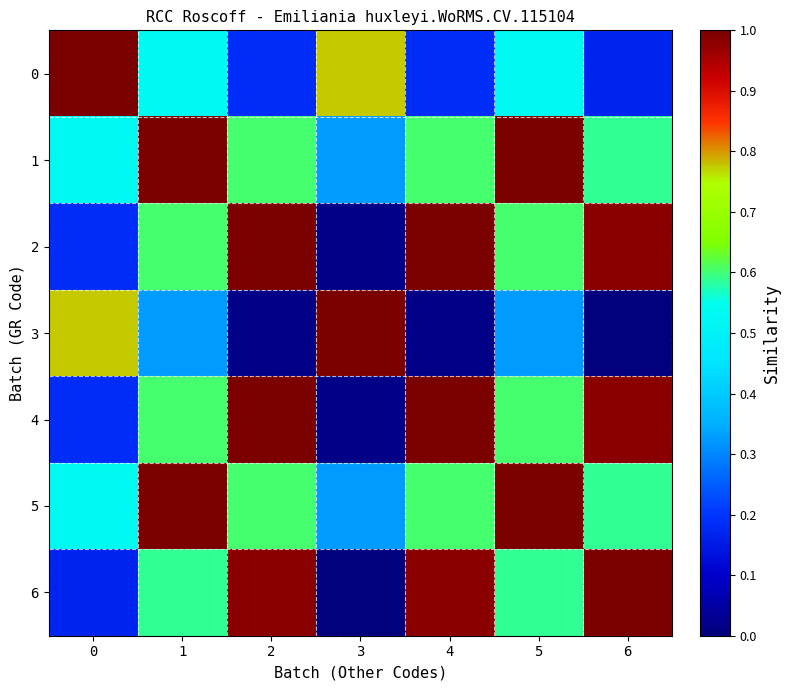

What is the difference between the highest and lowest values at 5?

0.7